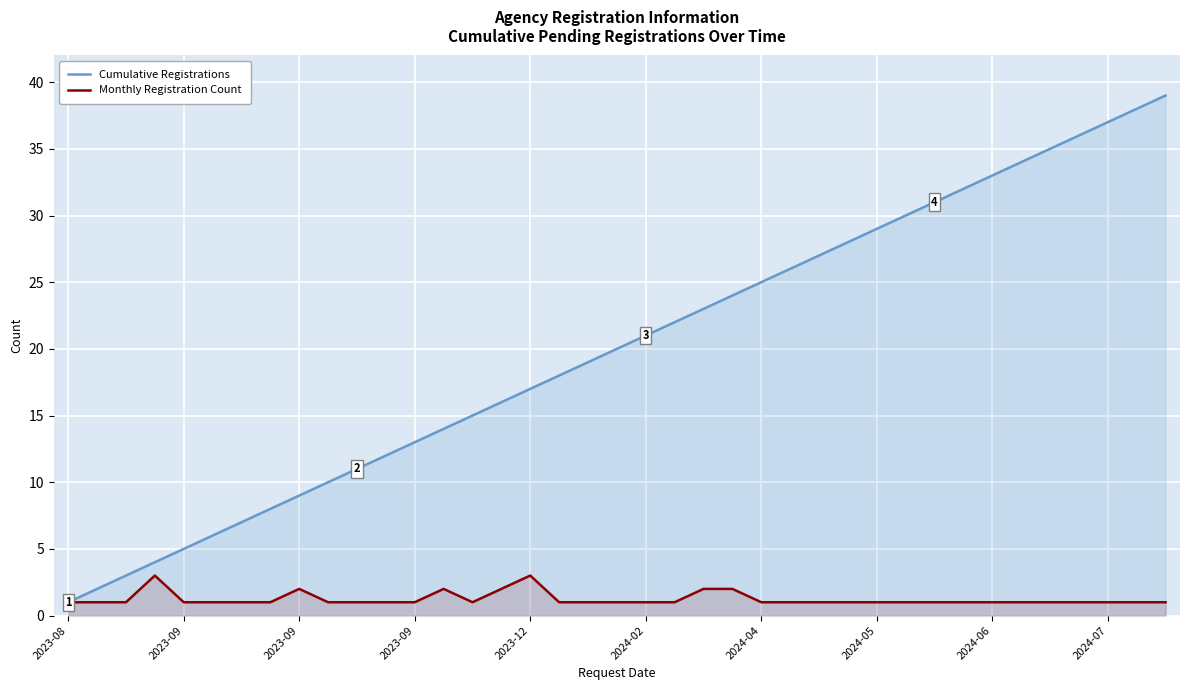

What is the label of the 18th point from the right?

21